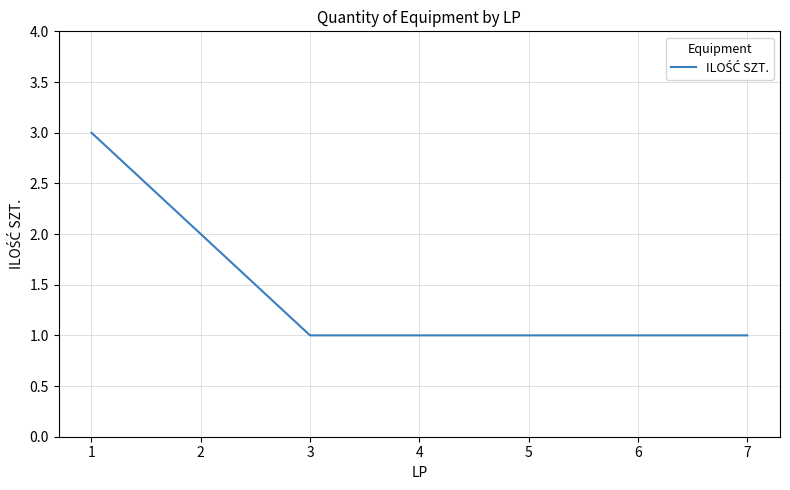

Reading right to left, what are all the values shown in this chart?

1	1	1	1	1	2	3